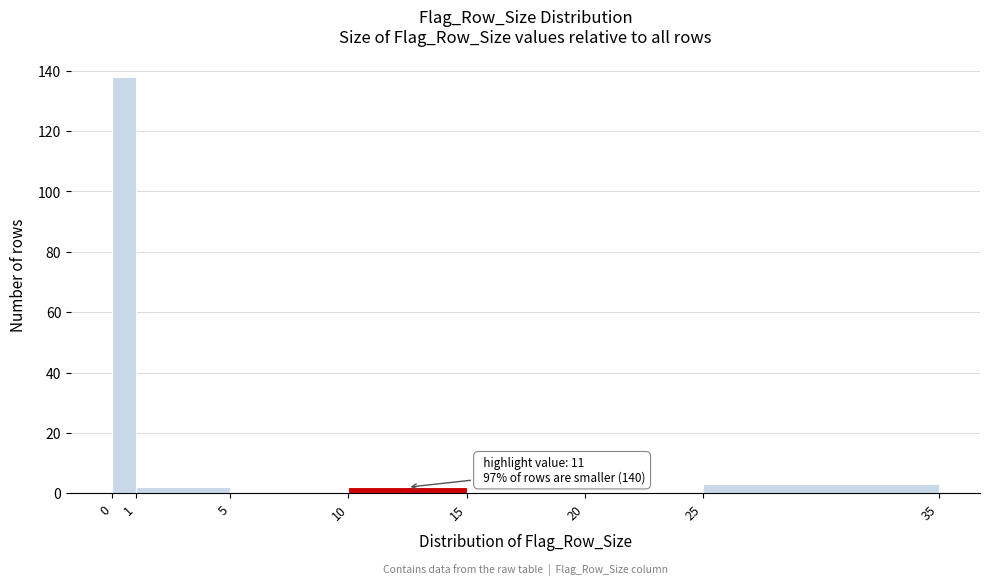

Which range on the x-axis has the tallest bar?

0 to 1